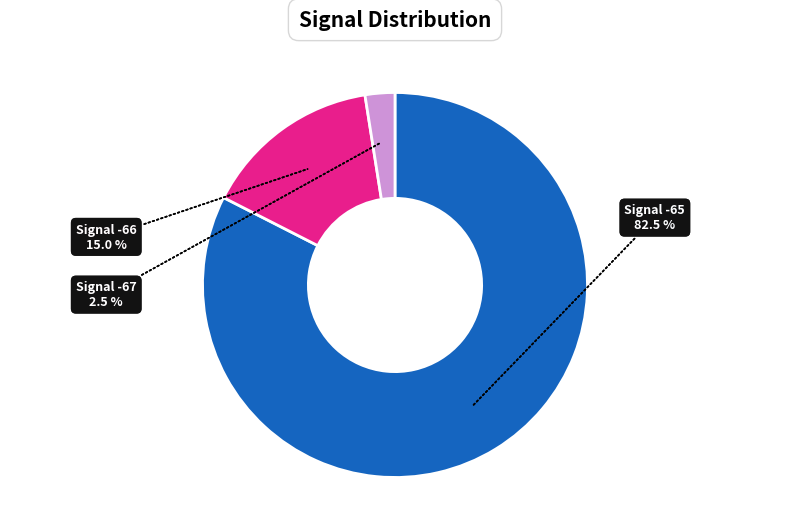

Is it true that 18 is 1% of the pie?

False